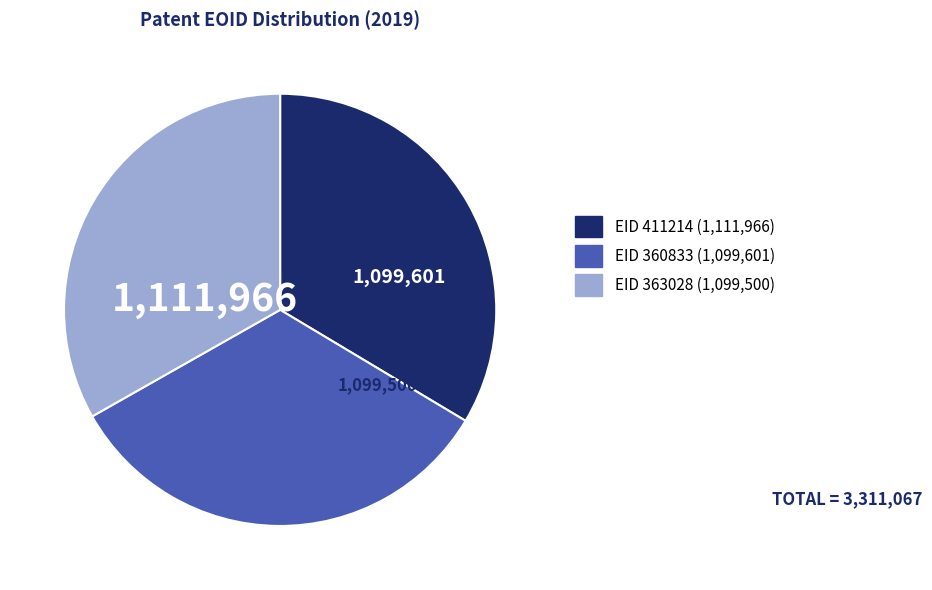

Does any single category account for the majority?

No